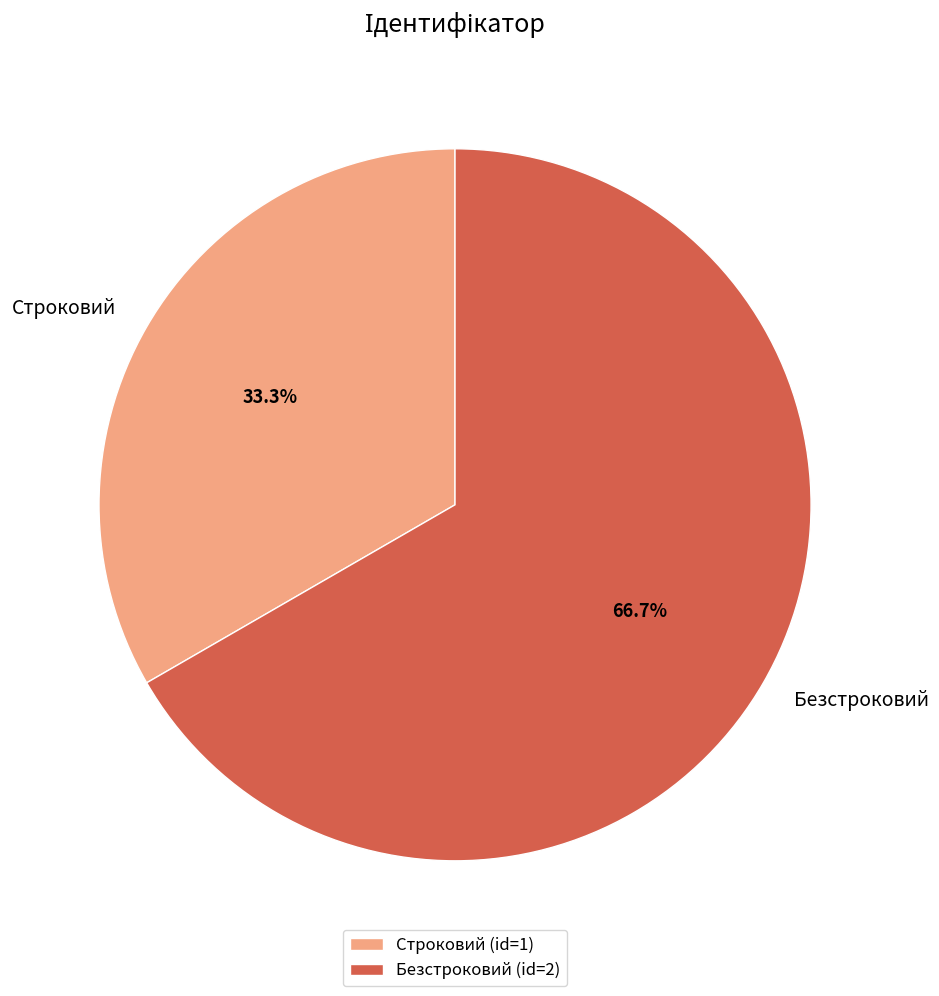

To the nearest percent, what percentage of the pie is Строковий?

33%